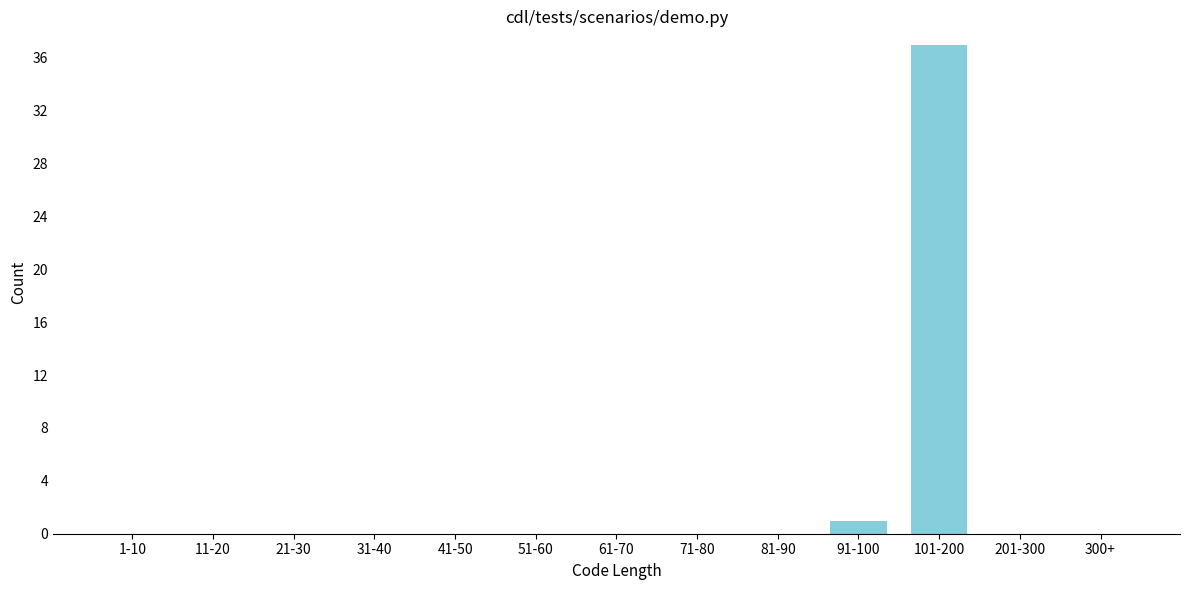

Reading left to right, transcribe all the data shown in this chart.

1-10=0	11-20=0	21-30=0	31-40=0	41-50=0	51-60=0	61-70=0	71-80=0	81-90=0	91-100=1	101-200=37	201-300=0	300+=0